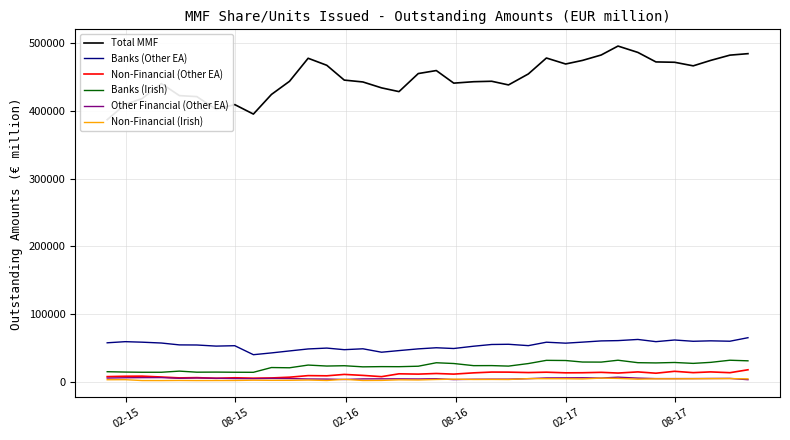

What is the lowest value of the Banks (Irish) series?

13942